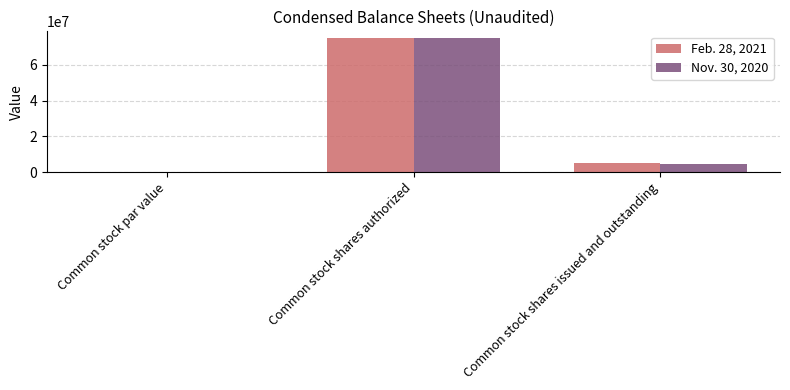

Between Common stock shares authorized and Common stock shares issued and outstanding, which series saw the biggest shift?

Nov. 30, 2020